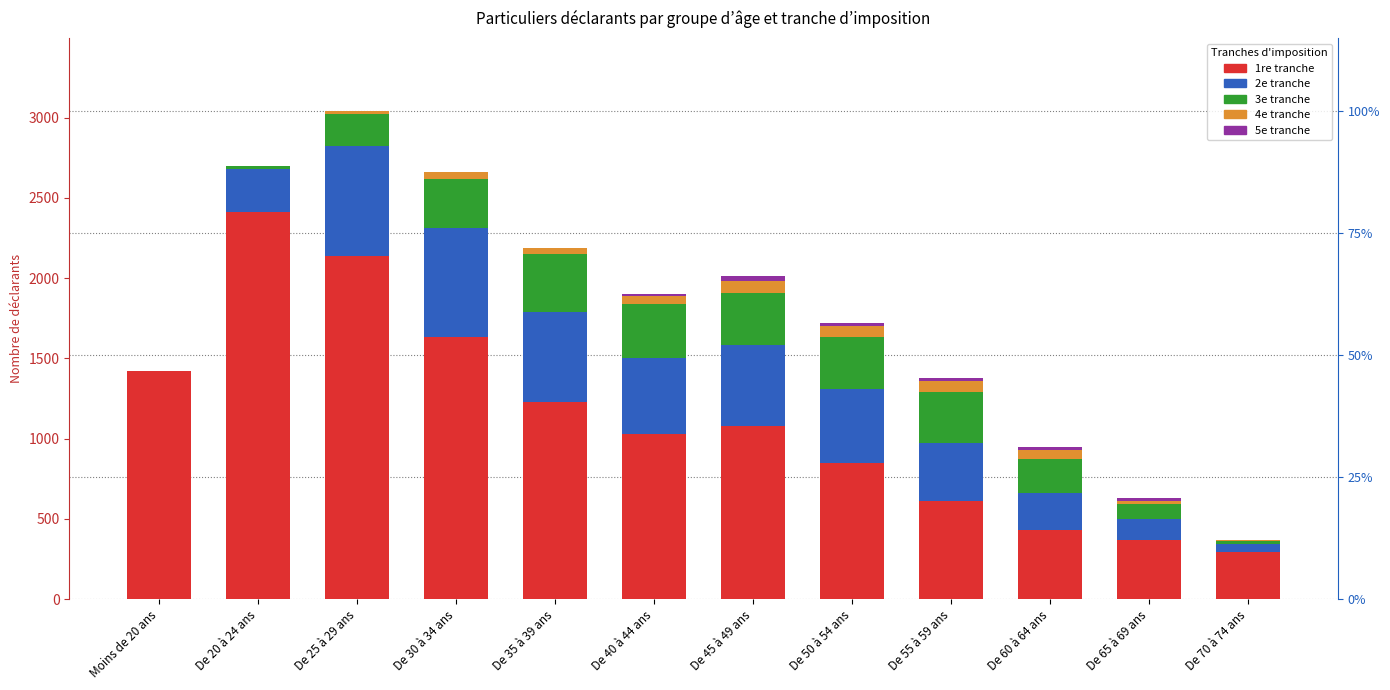

At which label does 3e tranche first exceed 310?

De 35 à 39 ans